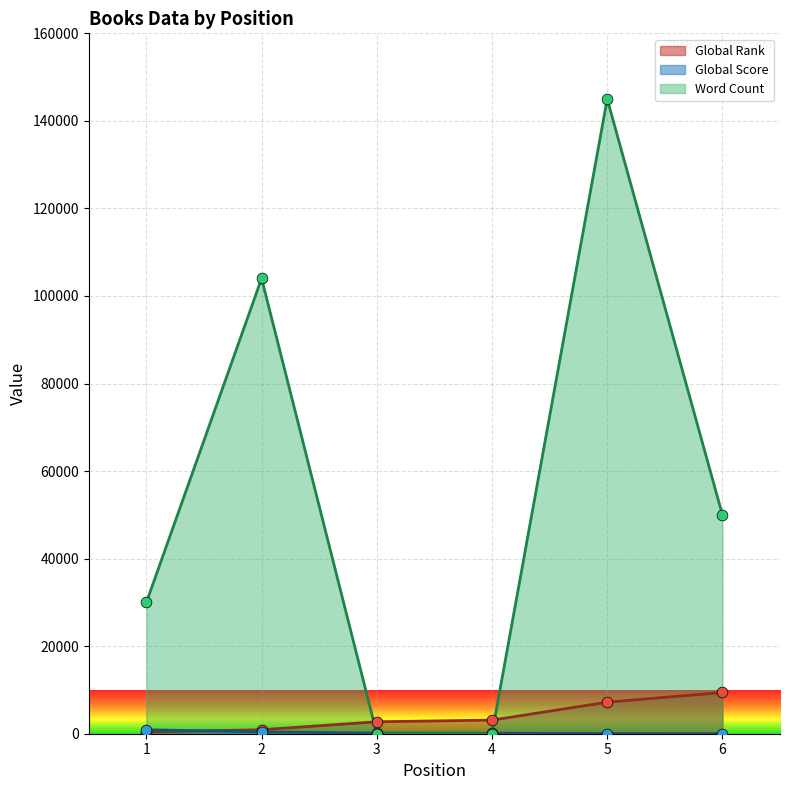

Which series has the largest total across all categories?

Word Count